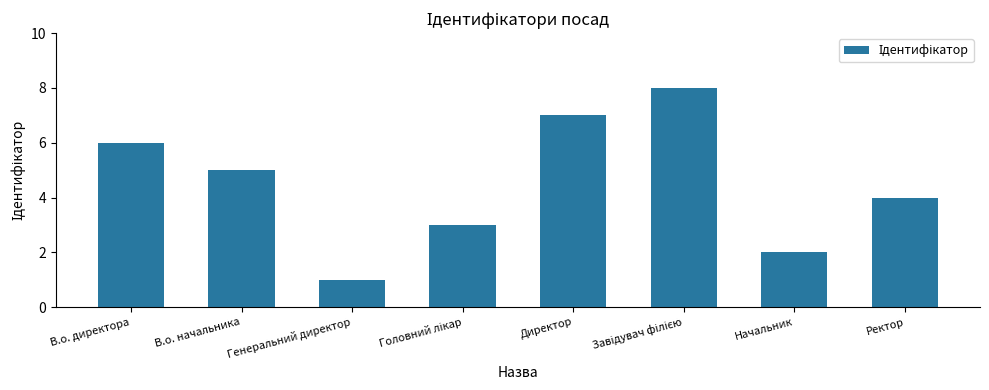

Between Директор and Ректор, which is larger?

Директор